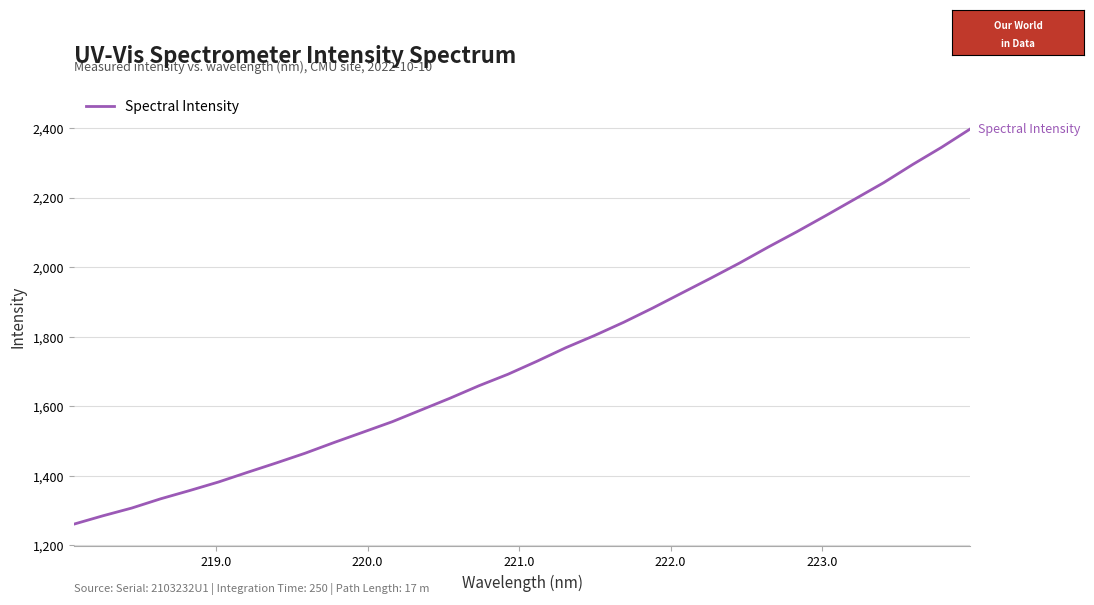

Reading left to right, list all the values displayed in this chart.

1261.0	1285.0	1307.3	1334.0	1357.7	1382.4	1410.1	1437.3	1465.4	1496.2	1525.9	1555.7	1589.5	1623.4	1659.3	1692.2	1729.5	1768.6	1803.9	1841.7	1882.5	1925.3	1968.0	2011.7	2058.0	2102.5	2148.9	2196.2	2243.5	2295.6	2345.0	2398.2